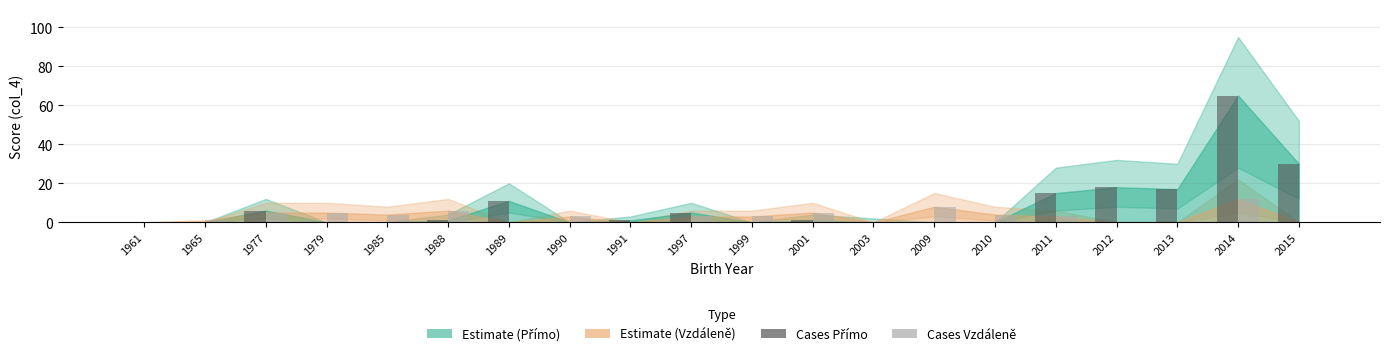

Which category has the highest value in the Cases Vzdáleně series?

2014